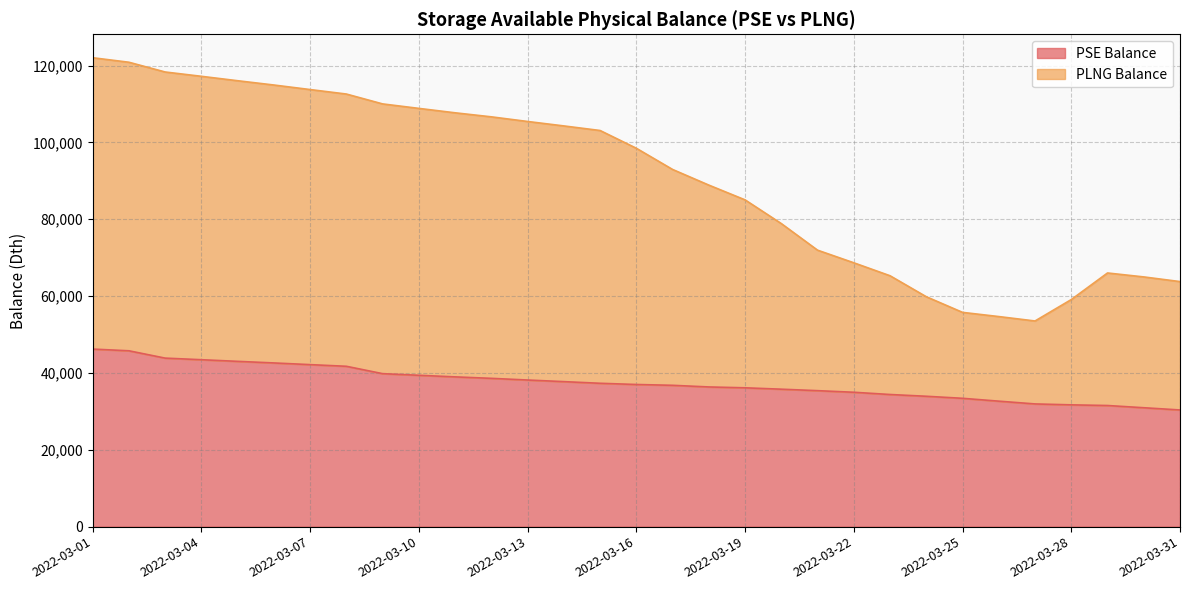

At which category is the sum across all series the highest?

2022-03-01